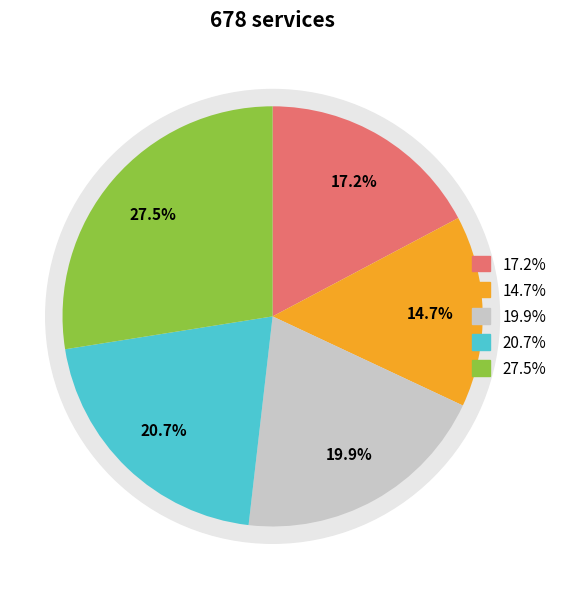

To the nearest percent, what portion does D35 represent?

28%